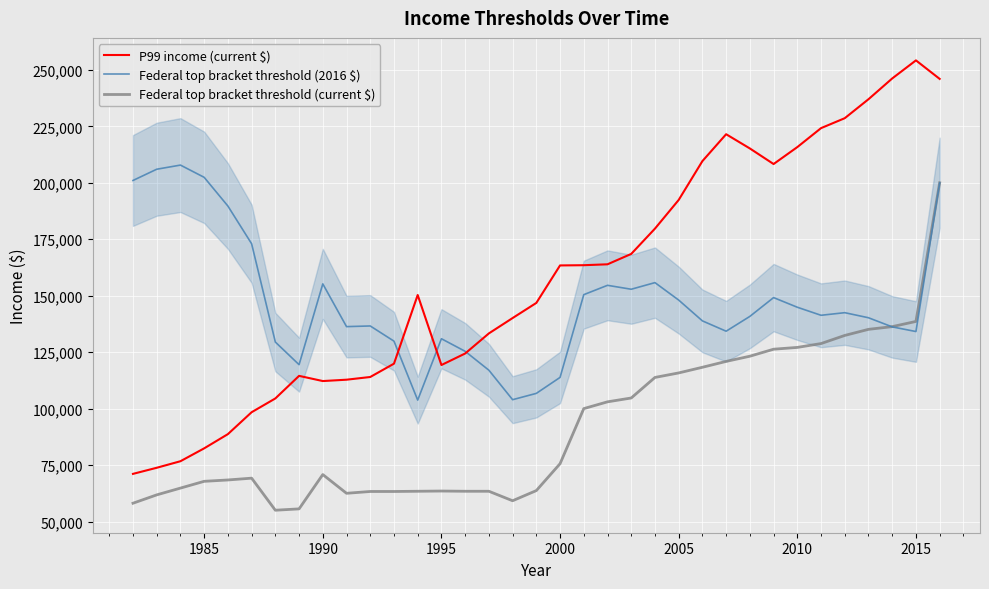

Which series has the widest spread of values?

P99 income (current $)